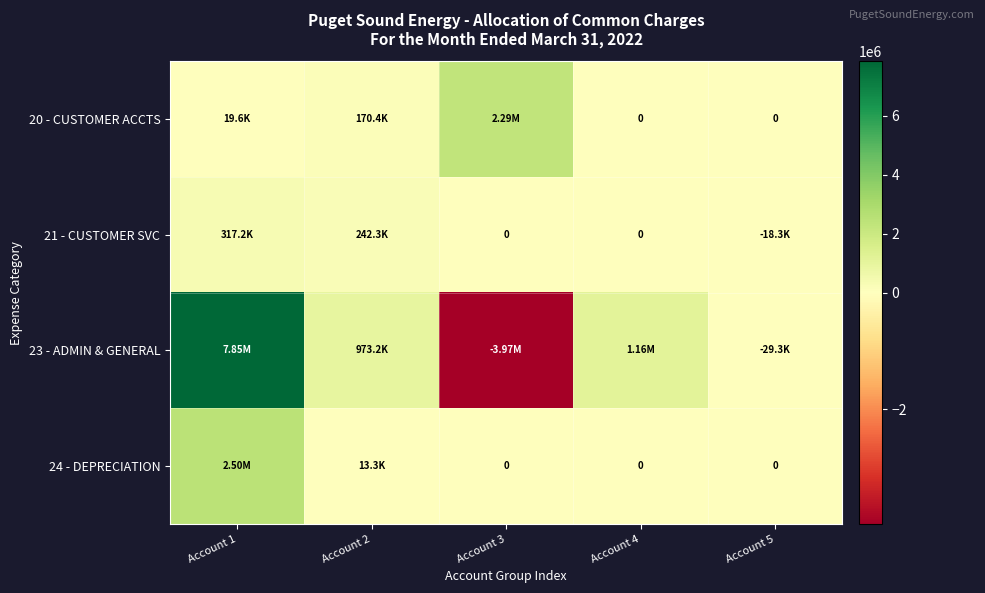

Rank the series by their maximum value, from highest to lowest.

23 - ADMIN & GENERAL, 24 - DEPRECIATION, 20 - CUSTOMER ACCTS, 21 - CUSTOMER SVC